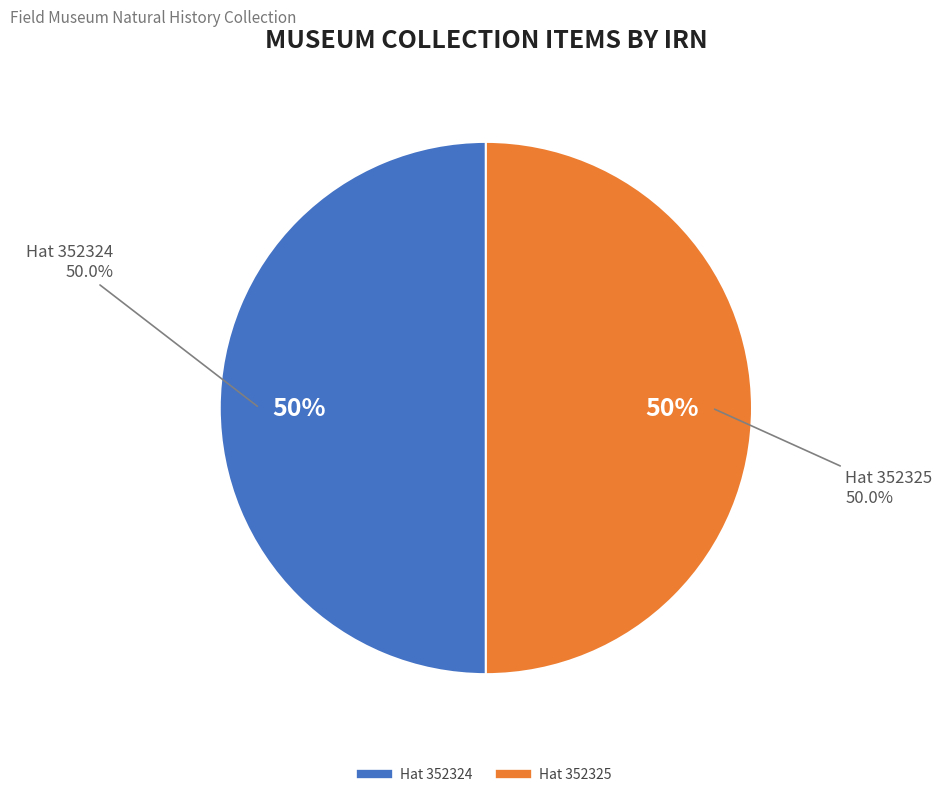

What percentage is the 352325.nosub[1] (Khirgiz or Yugur hat, man) slice, to the nearest percent?

50%